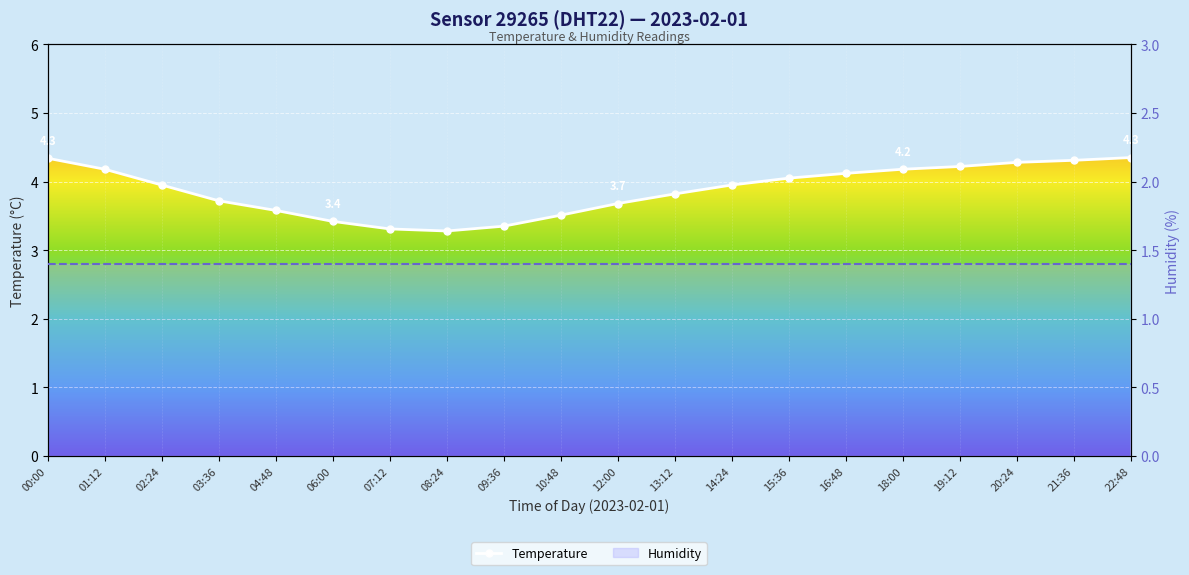

What is the difference between the values at 13:12 and 12:00?

0.1